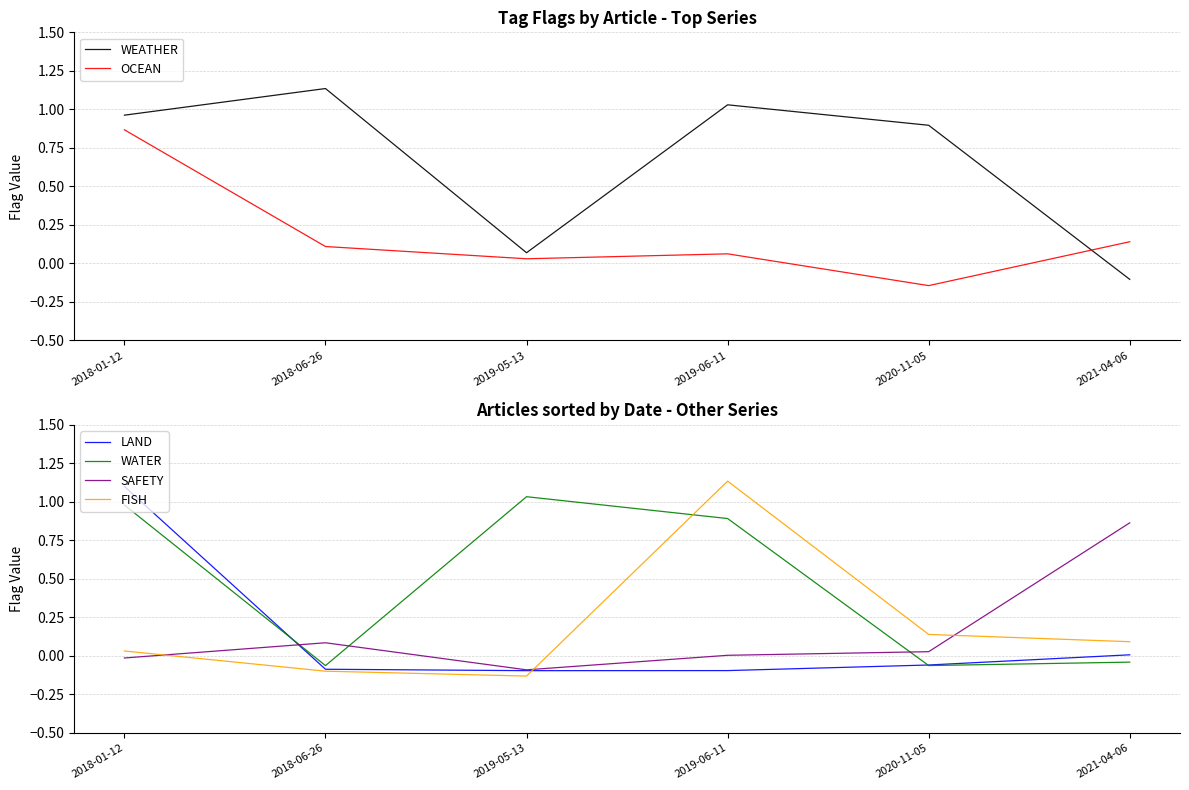

Does the chart display data point markers on the line(s)?

No